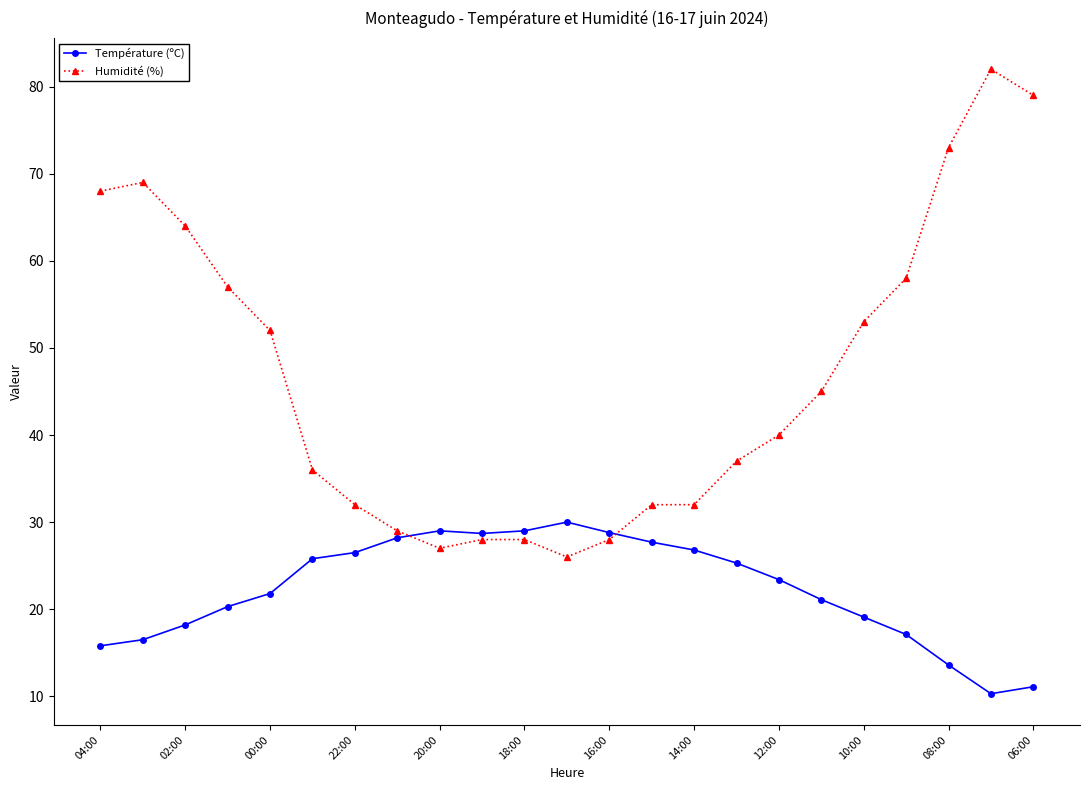

Which series has the largest range (max minus min)?

Humidité (%)